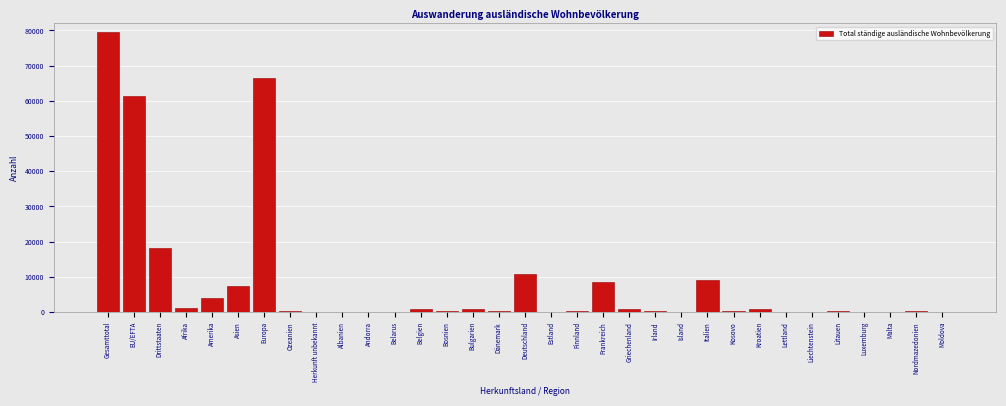

What is the sum of the values at Drittstaaten and Amerika?

22329